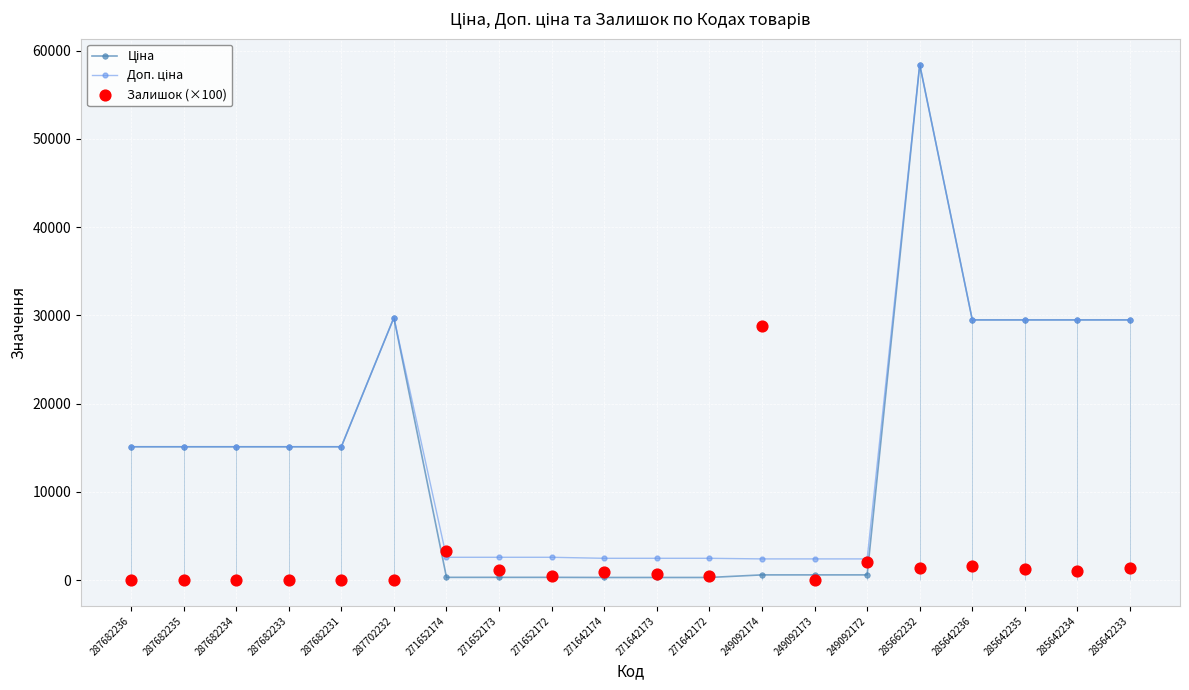

What is the total value across all series at 287682235?

30240.0